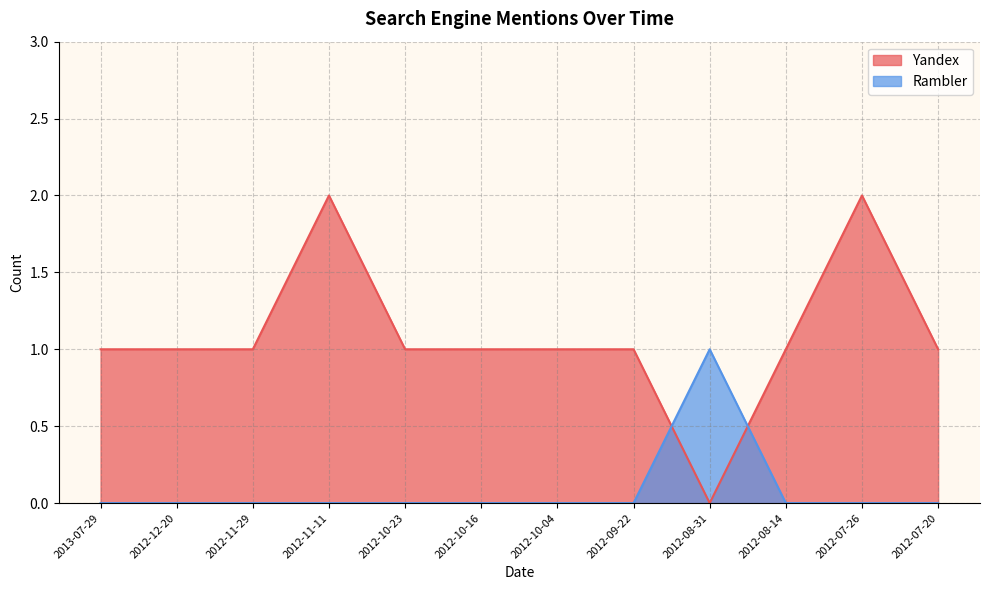

In Rambler, how many points are higher than both neighbors (excluding endpoints)?

1